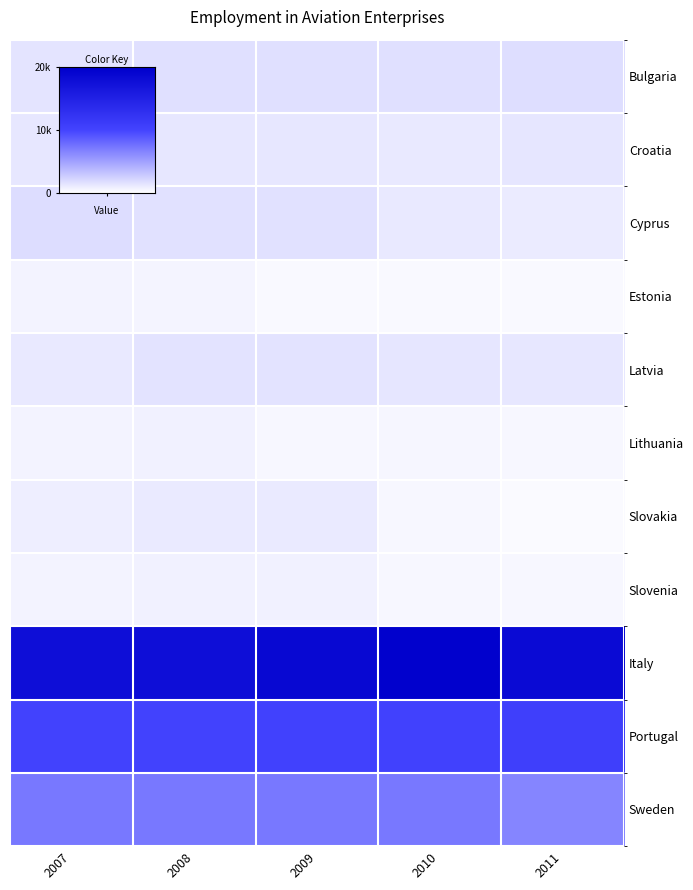

Reading right to left, extract all data points from this chart.

Bulgaria: 2011=1735.0	2010=1660.0	2009=1675.0	2008=1659.0	2007=1407.0
Croatia: 2011=1382.0	2010=1212.0	2009=1305.0	2008=1321.0	2007=1257.0
Cyprus: 2011=1037.0	2010=1212.0	2009=1568.0	2008=1637.0	2007=1822.0
Estonia: 2011=370.0	2010=366.0	2009=360.0	2008=590.0	2007=676.0
Latvia: 2011=1328.0	2010=1387.0	2009=1555.0	2008=1548.0	2007=1178.0
Lithuania: 2011=421.0	2010=484.0	2009=455.0	2008=734.0	2007=670.0
Slovakia: 2011=311.0	2010=421.0	2009=1100.0	2008=1128.0	2007=906.0
Slovenia: 2011=450.0	2010=452.0	2009=705.0	2008=719.0	2007=679.0
Italy: 2011=18407.0	2010=19696.8	2009=18678.0	2008=17803.0	2007=17803.0
Portugal: 2011=10647.0	2010=10331.0	2009=10331.0	2008=10236.0	2007=10236.0
Sweden: 2011=6559.0	2010=7210.0	2009=7210.0	2008=7210.0	2007=7210.0